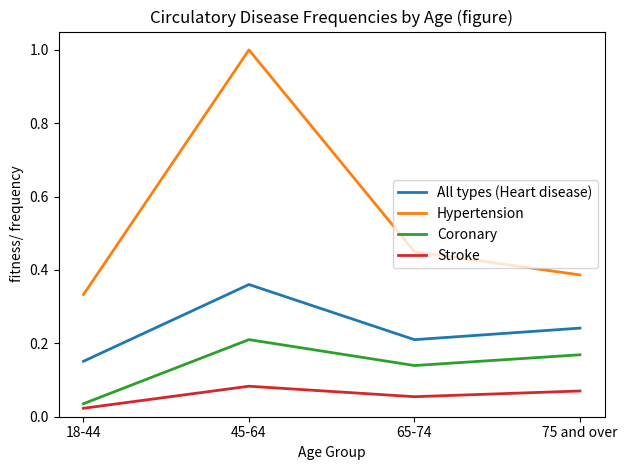

What are all the series names shown in the legend?

All types (Heart disease), Hypertension, Coronary, Stroke